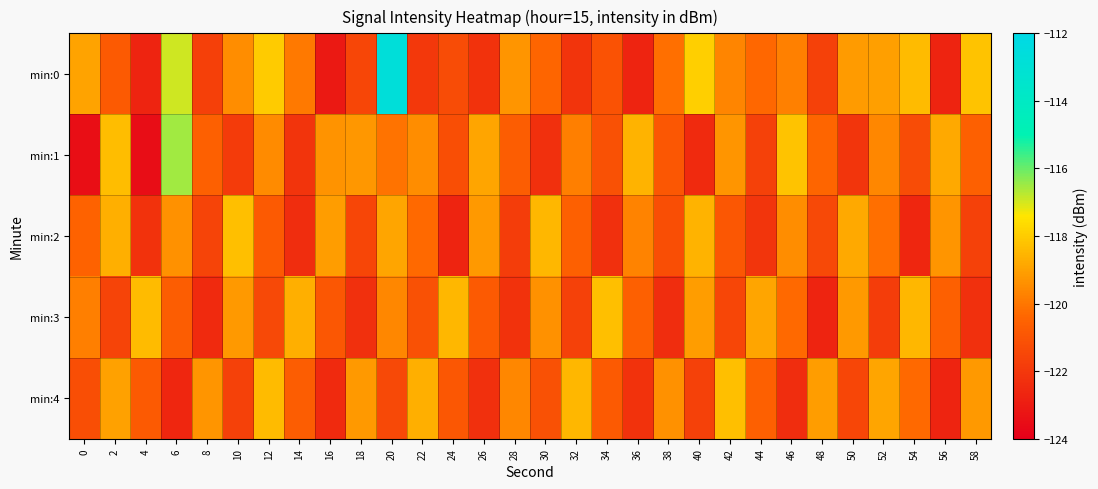

At which category is the sum across all series the highest?

20